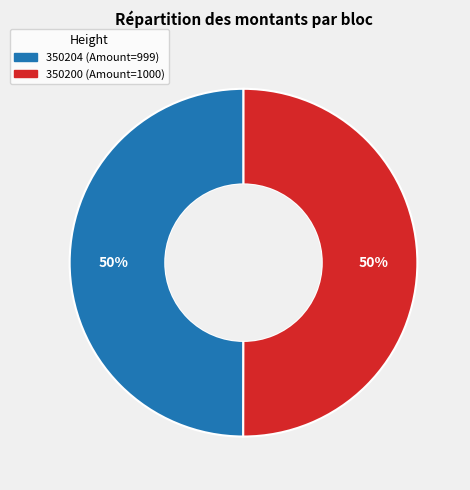

To the nearest percent, what portion does 350200 represent?

50%